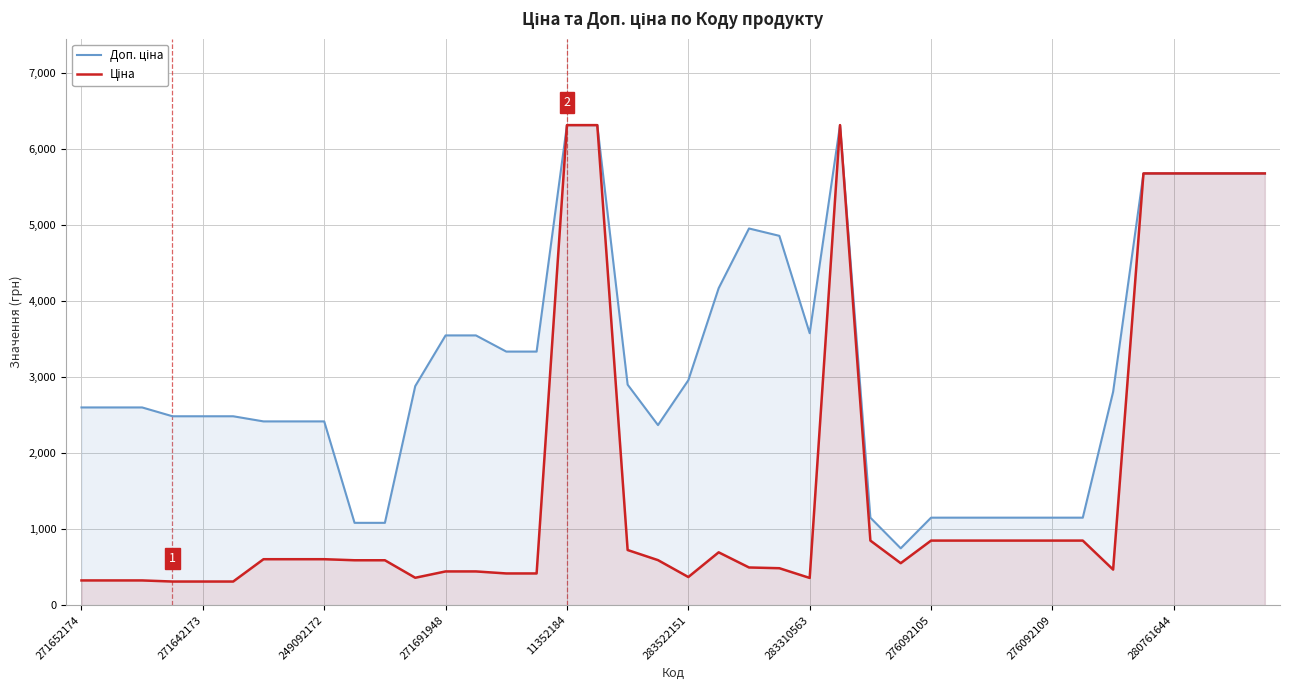

What is the average value of the Доп. ціна series?

3148.5